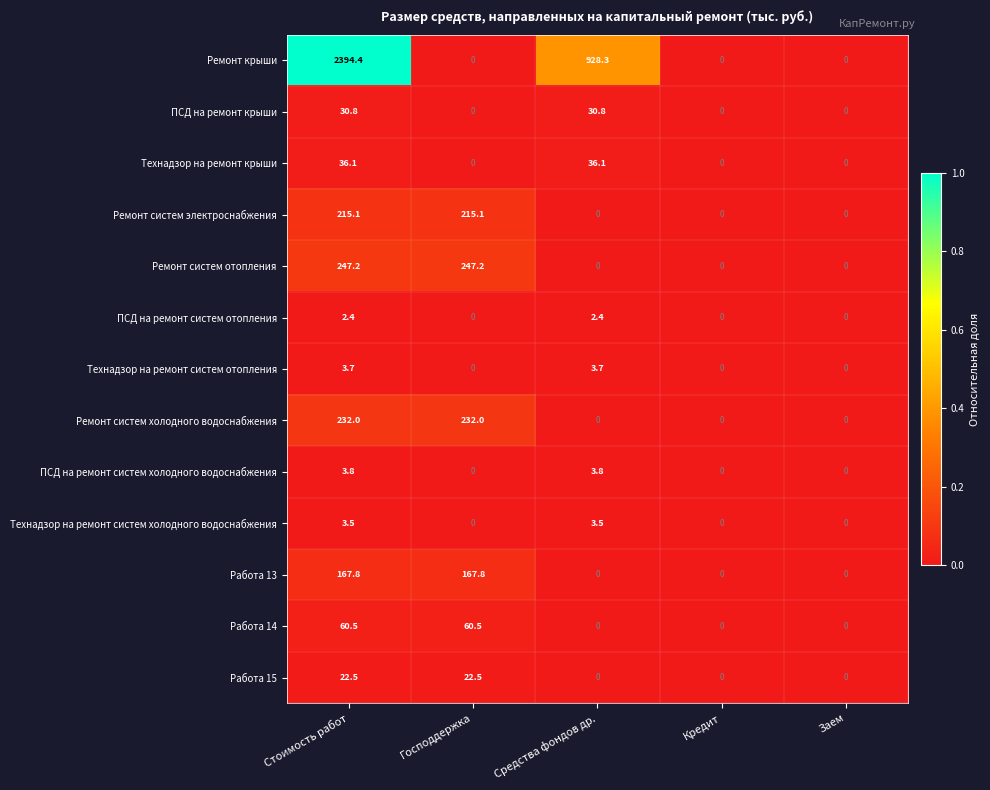

At which category is the sum across all series the highest?

Стоимость работ